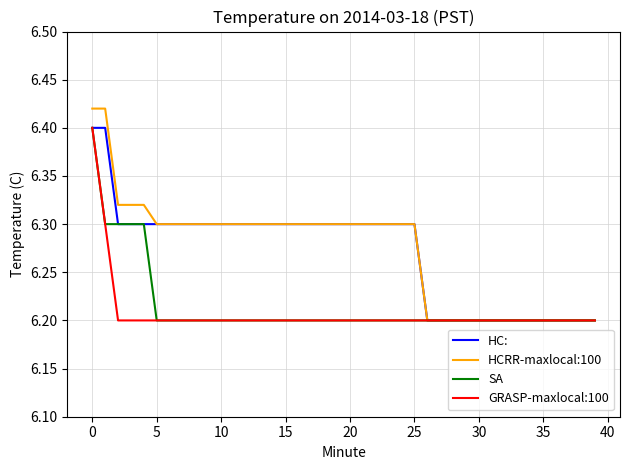

Does the chart have visible grid lines?

Yes